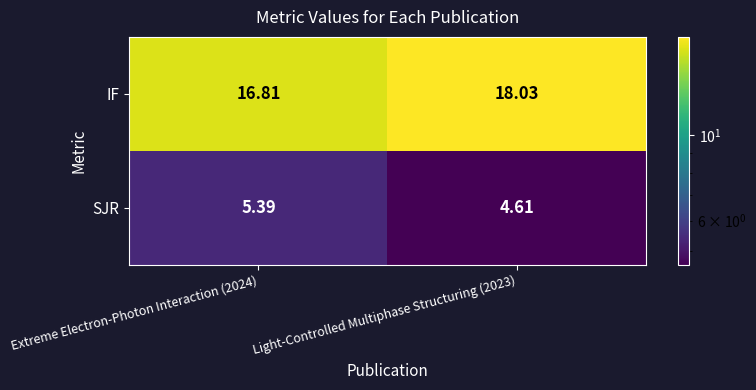

At Extreme Electron-Photon Interaction (2024), list the series in order from smallest to largest.

SJR, IF